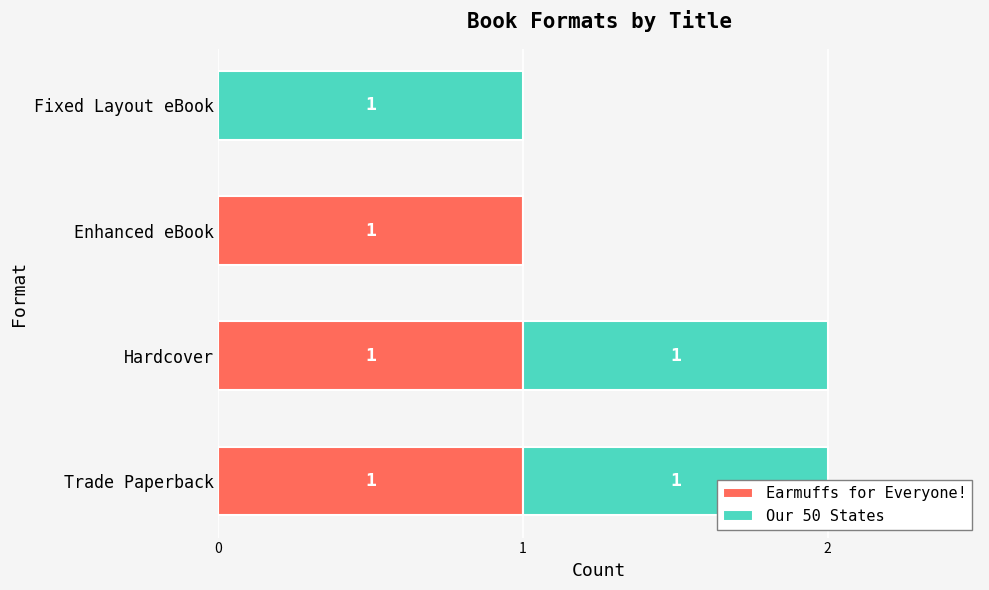

How many data points in Our 50 States are less than 1?

1